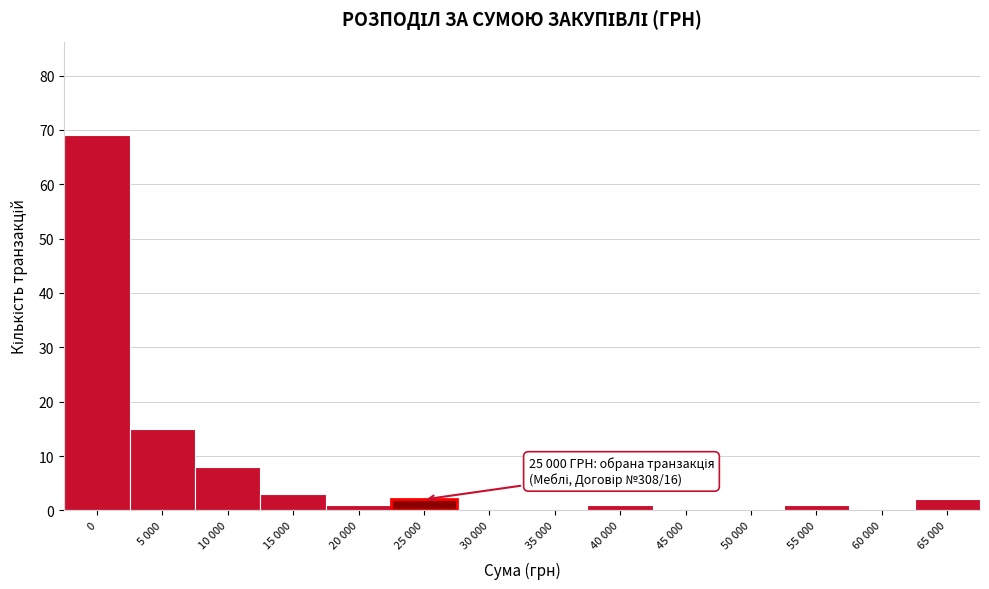

Reading left to right, what are all the values shown in this chart?

0=69	5 000=15	10 000=8	15 000=3	20 000=1	25 000=2	30 000=0	35 000=0	40 000=1	45 000=0	50 000=0	55 000=1	60 000=0	65 000=2